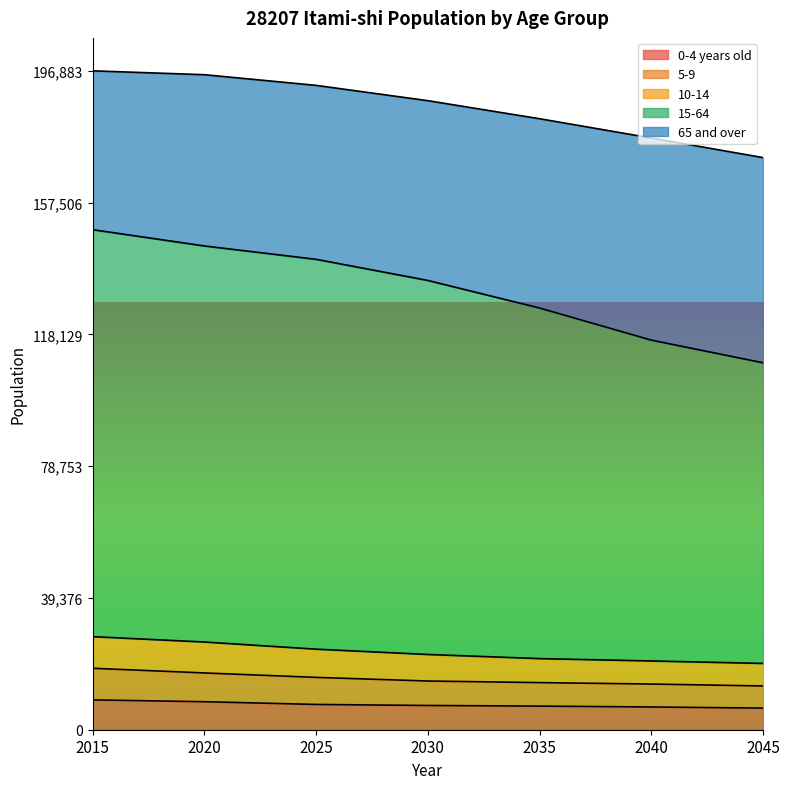

Where does the 5-9 series first go above 14552?

2015